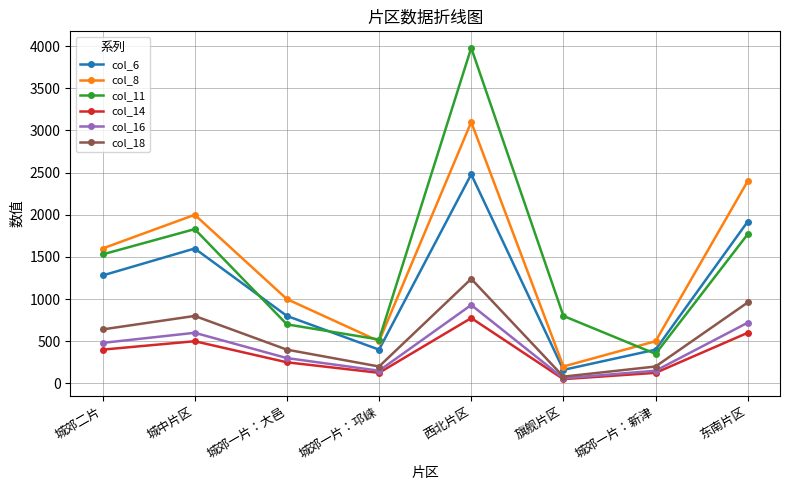

How many data points in col_11 are less than 1530?

4